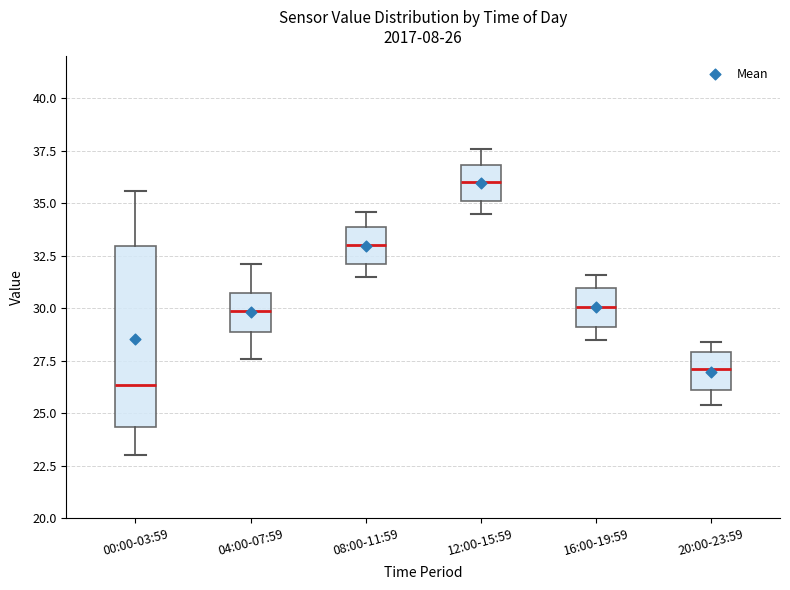

Which box's median line is the lowest?

00:00-03:59